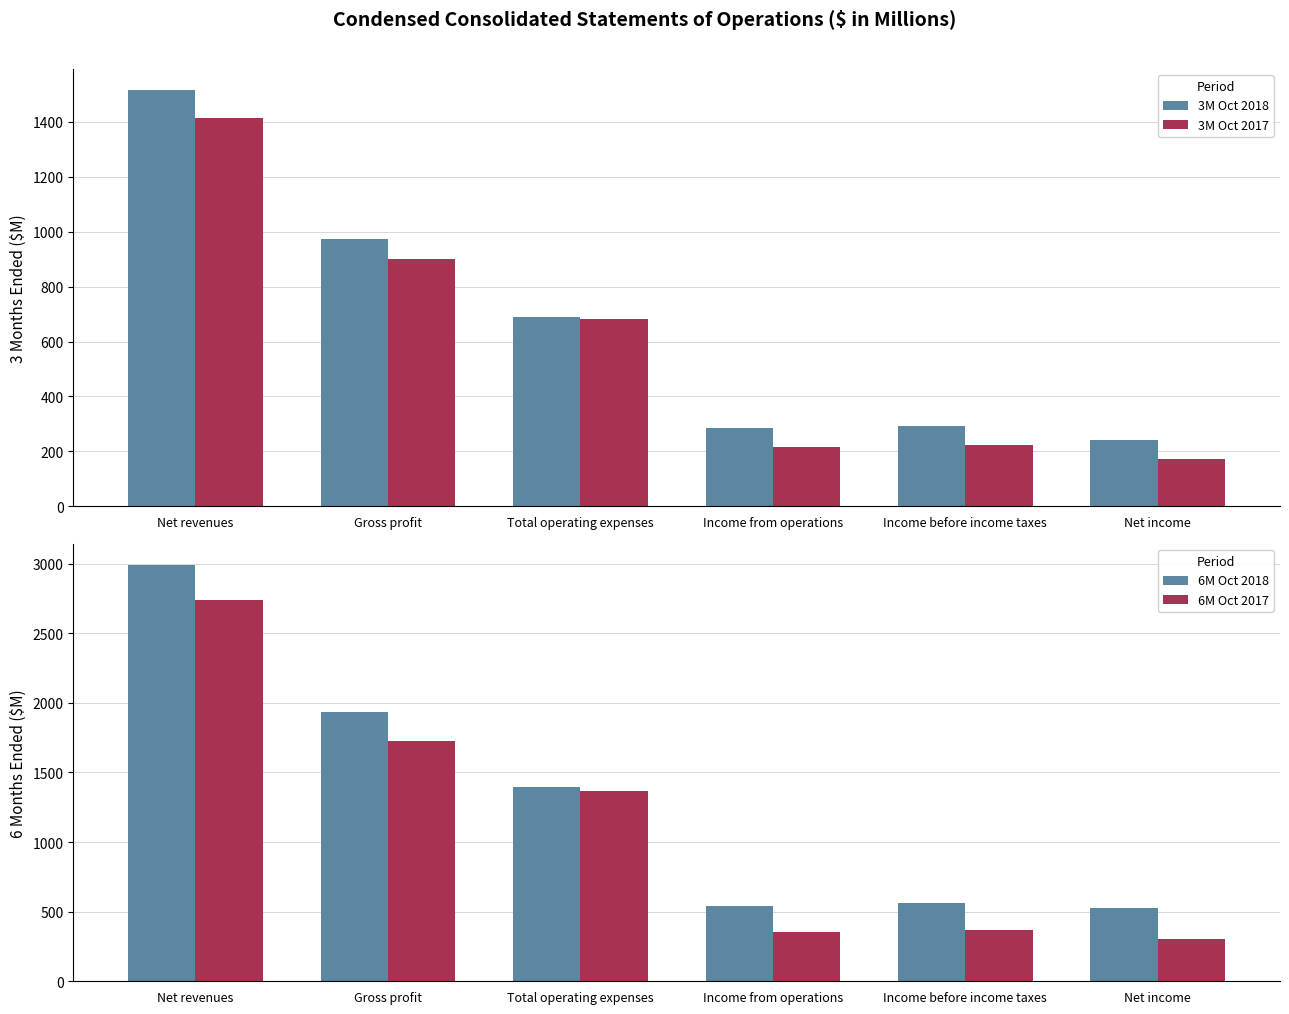

Reading left to right, what are all the values shown in this chart?

3M Oct 2018: 1517	974	688	286	293	241
3M Oct 2017: 1415	900	684	216	222	174
6M Oct 2018: 2991	1937	1397	540	565	524
6M Oct 2017: 2736	1724	1368	356	367	305